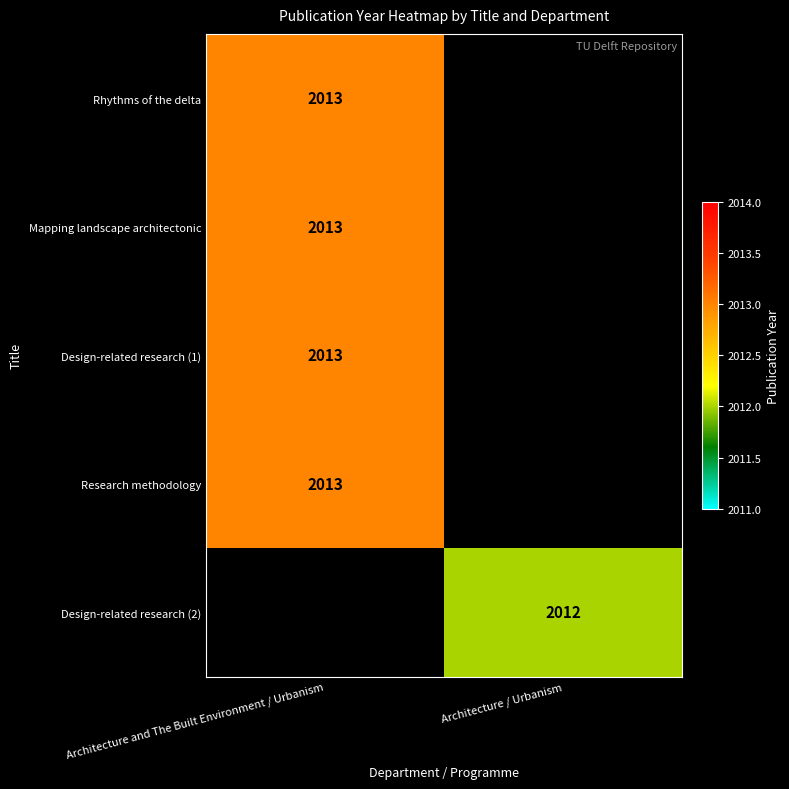

True or false: Design-related research (1) has a value of 2736 at Architecture and The Built Environment / Urbanism.

False